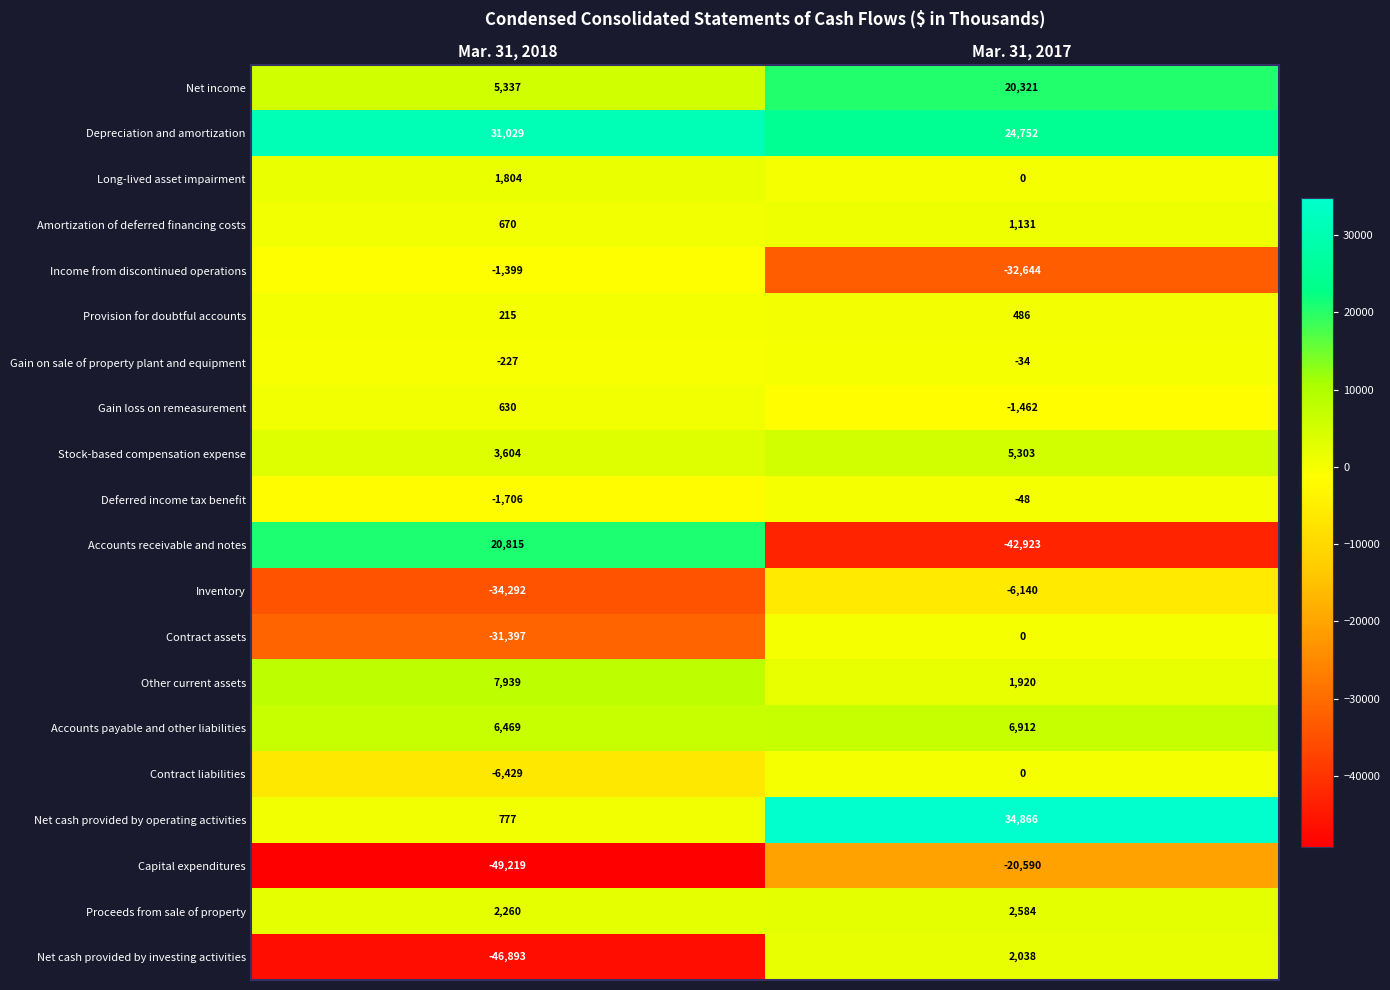

At which category does the chart reach its peak across all series?

Mar. 31, 2017